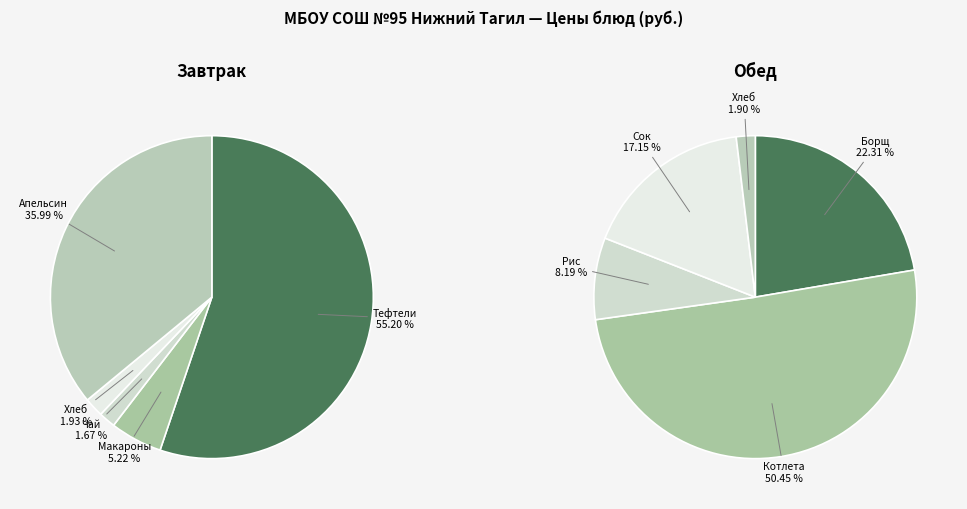

Combined, what portion of the pie is 4 and 2?

37.7%